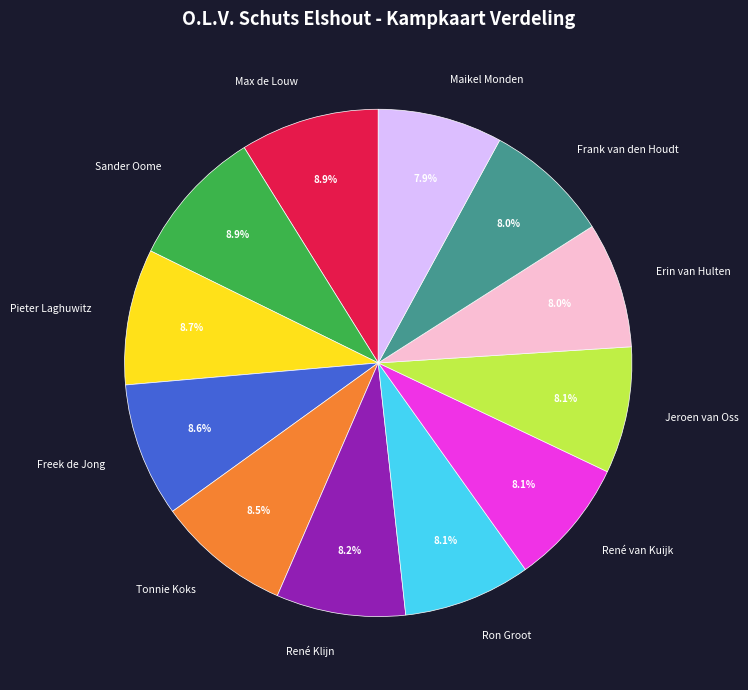

What percentage is the René Klijn slice, to the nearest percent?

8%